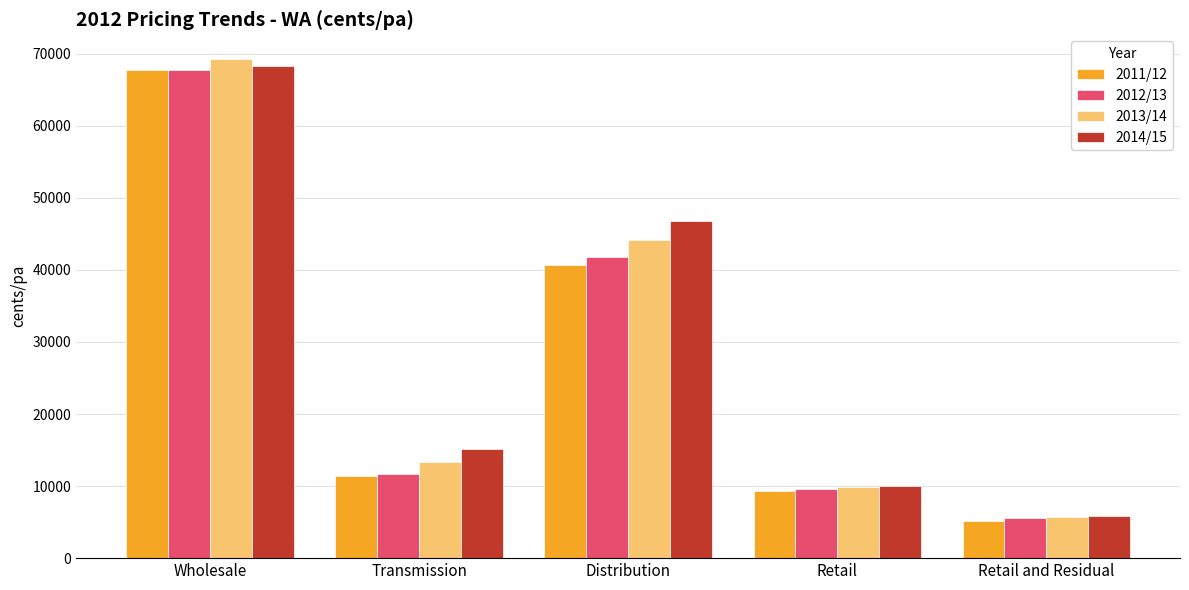

Which category has the lowest value in the 2014/15 series?

Retail and Residual